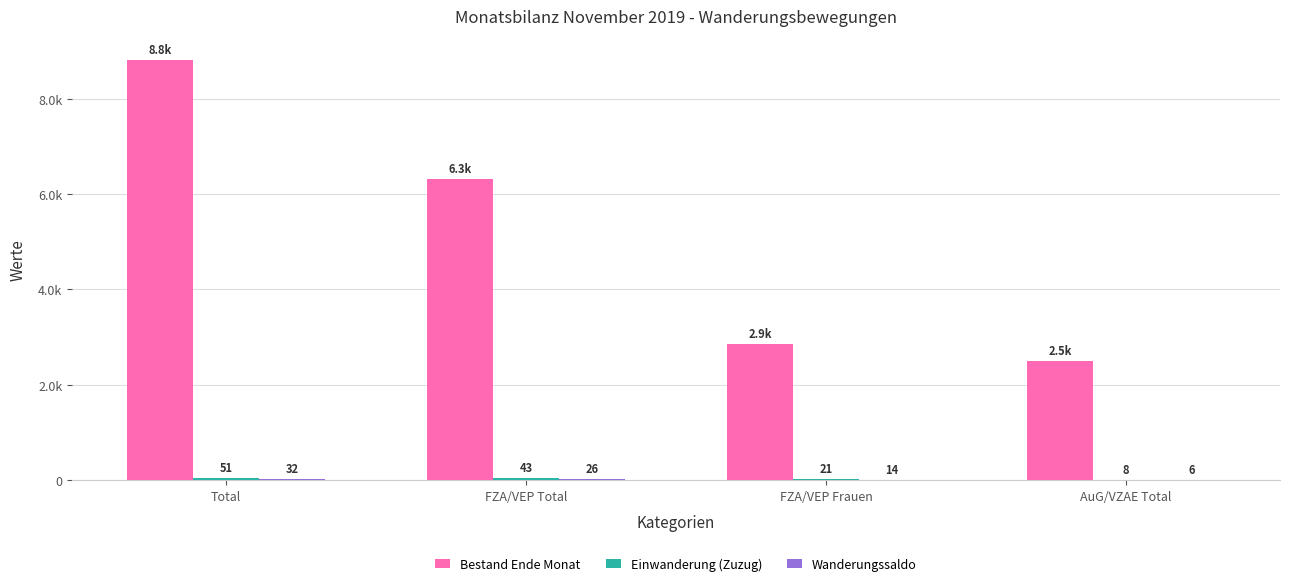

Are the bars grouped side by side (vs. stacked)?

Yes